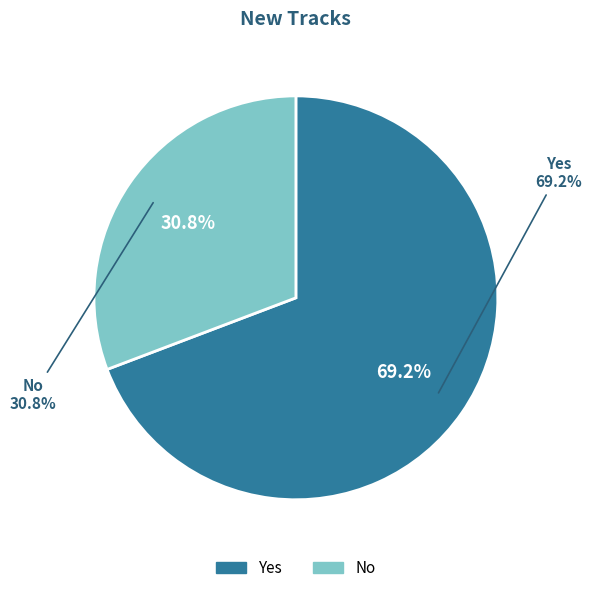

What is the ratio of the value at No to the value at Yes?

0.4